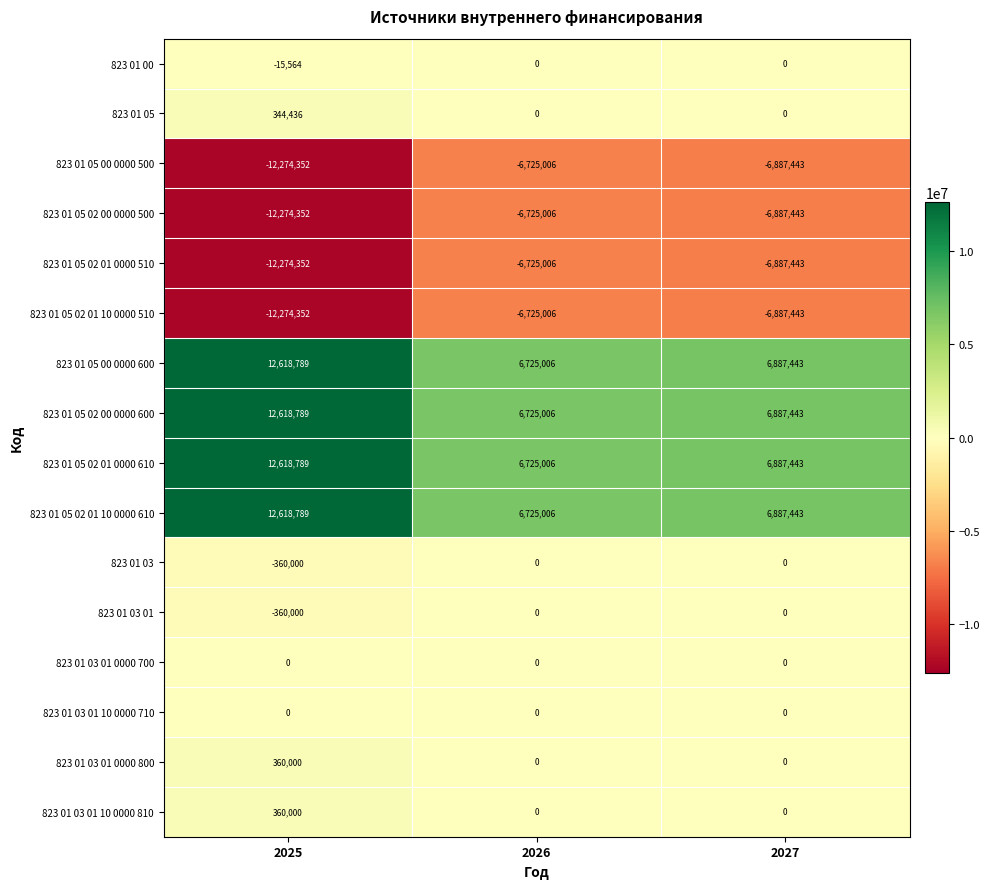

List the labels in order of 823 01 05 02 00 0000 600 value, largest first.

2025, 2027, 2026